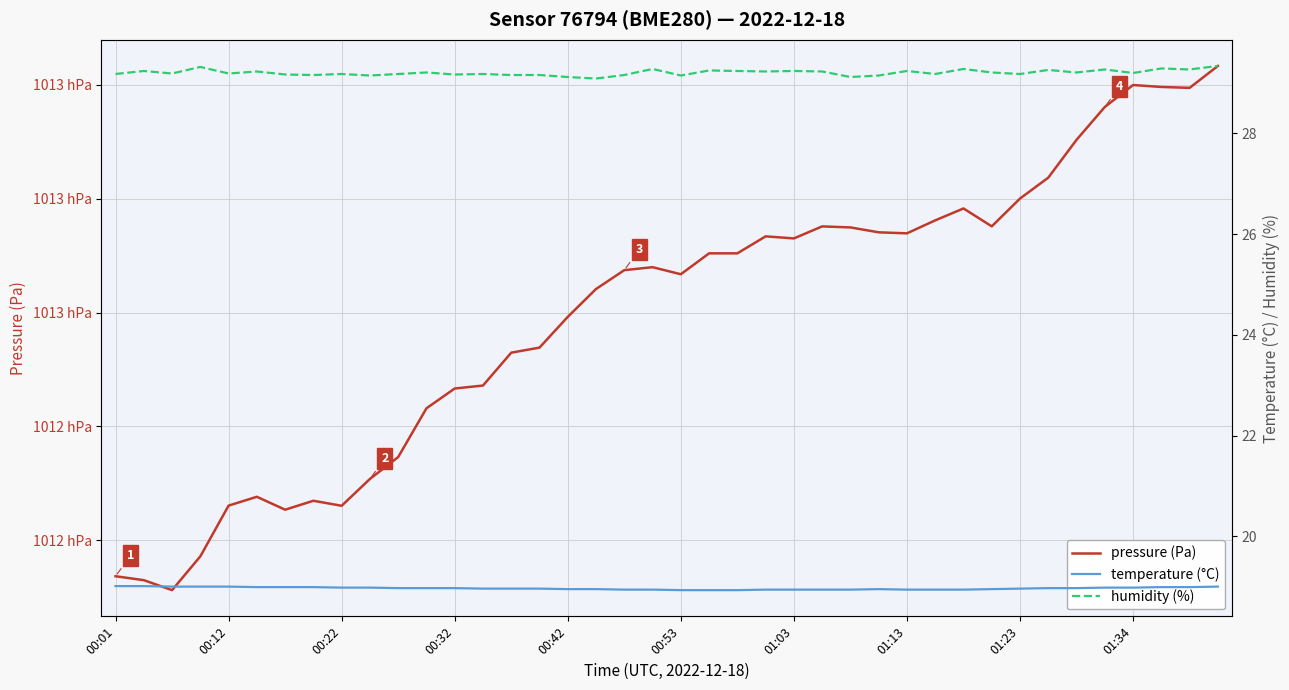

Does the chart have visible grid lines?

Yes